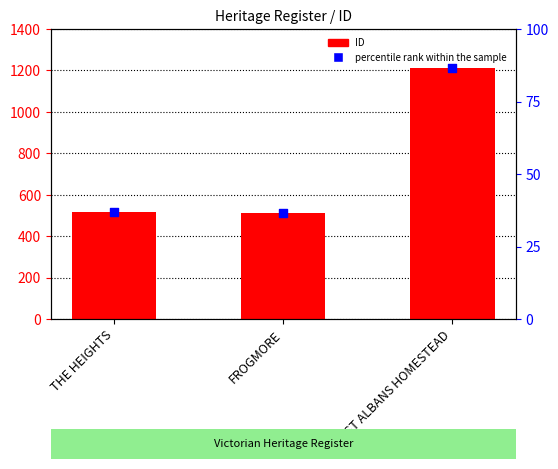

At how many categories does at least one series exceed 665?

1